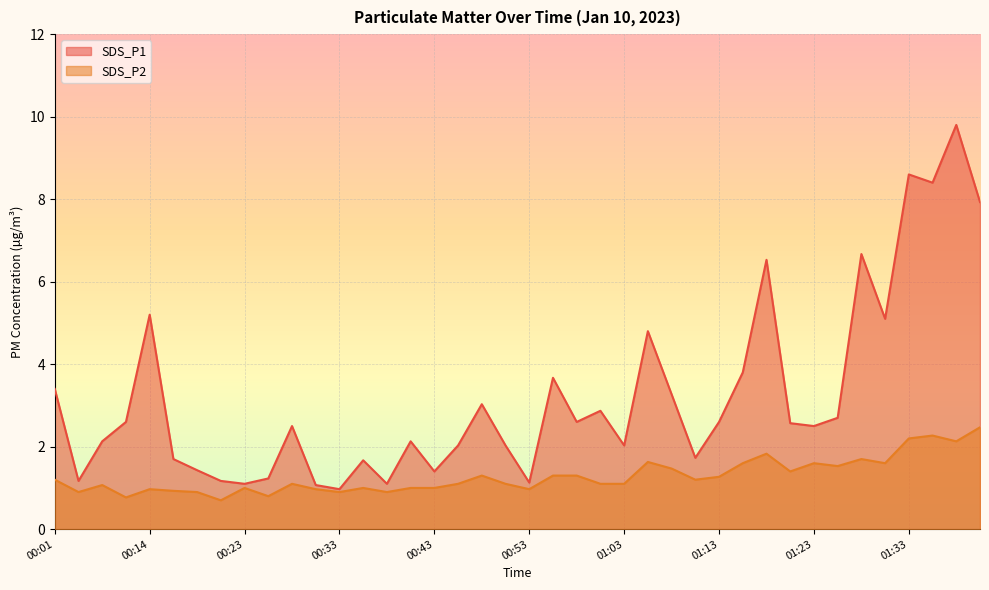

What are all the series names shown in the legend?

SDS_P1, SDS_P2